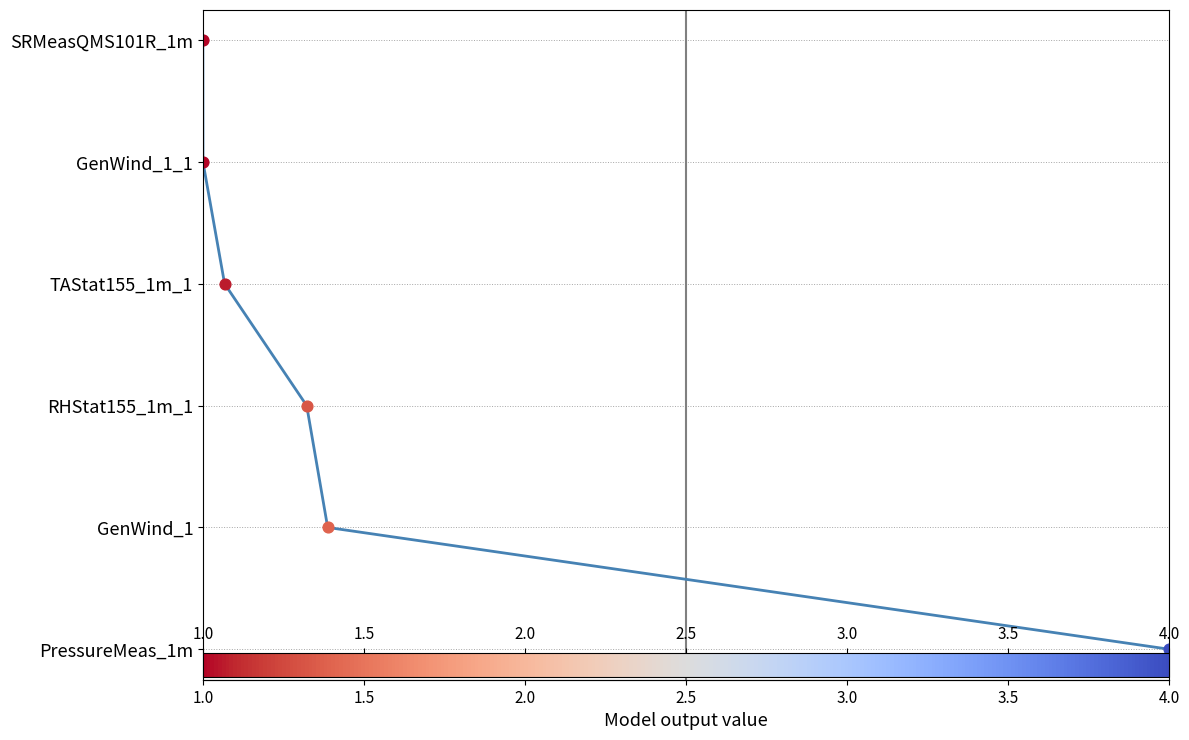

What is the ratio of the value at 2.5 to the value at 3.0?

0.8